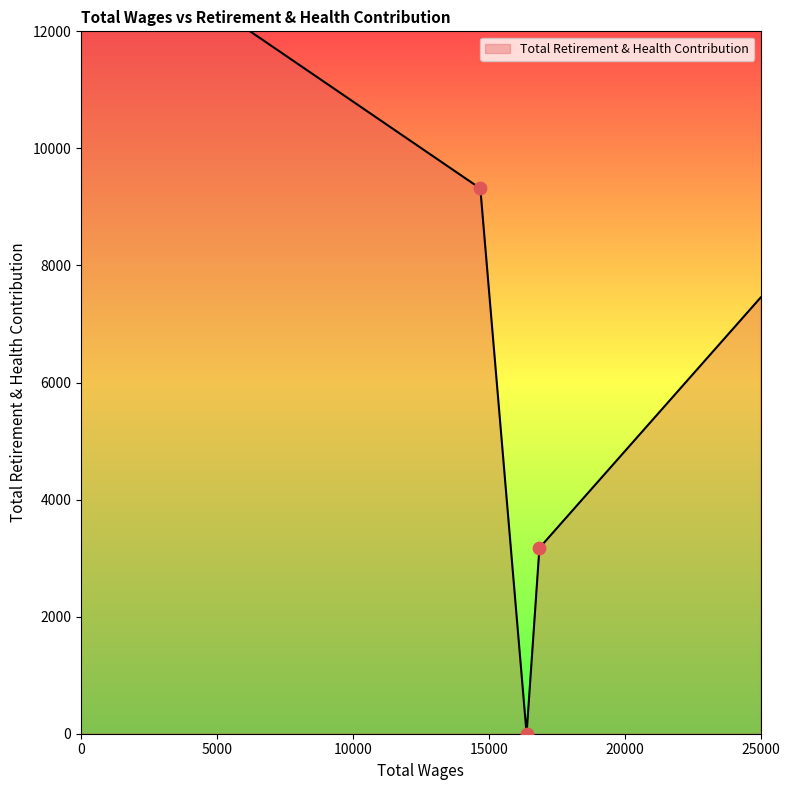

What is the change in value from 16863.0 to 16391.0?

-3174